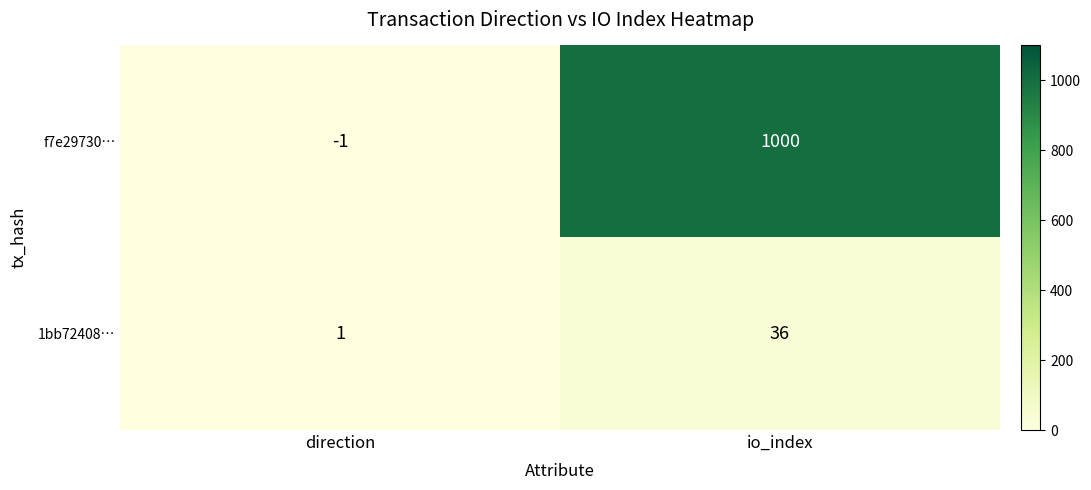

True or false: 1bb72408… has a value of 36 at io_index.

True